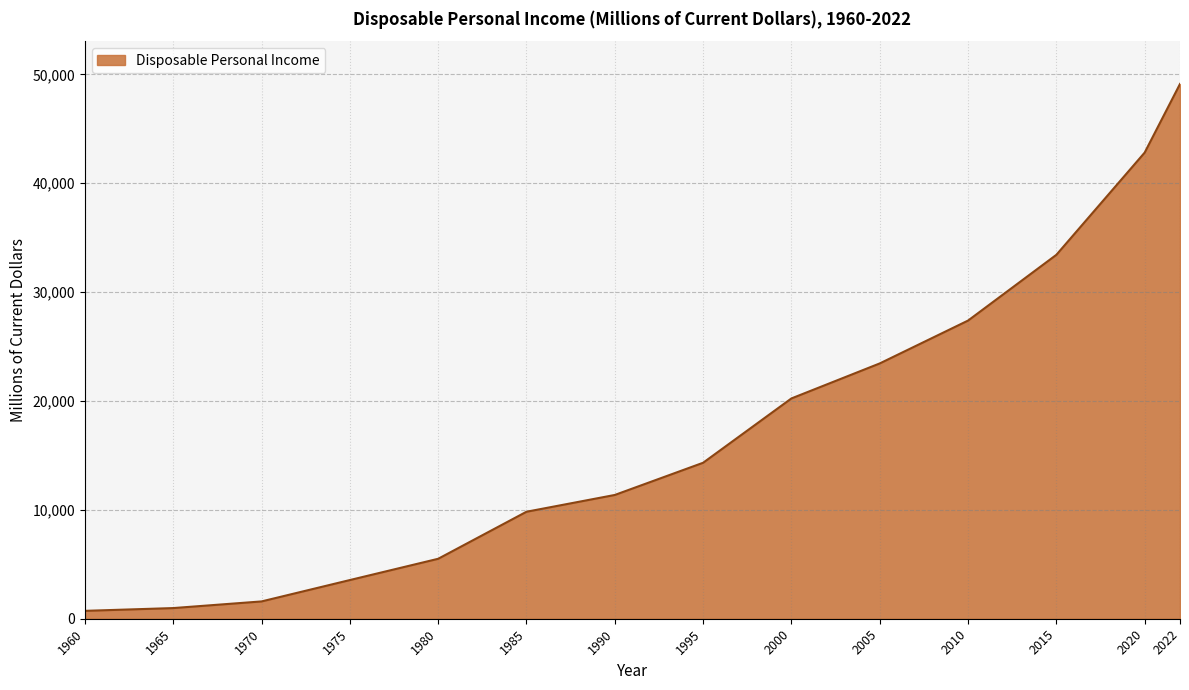

What is the sum of all values?

244327.0